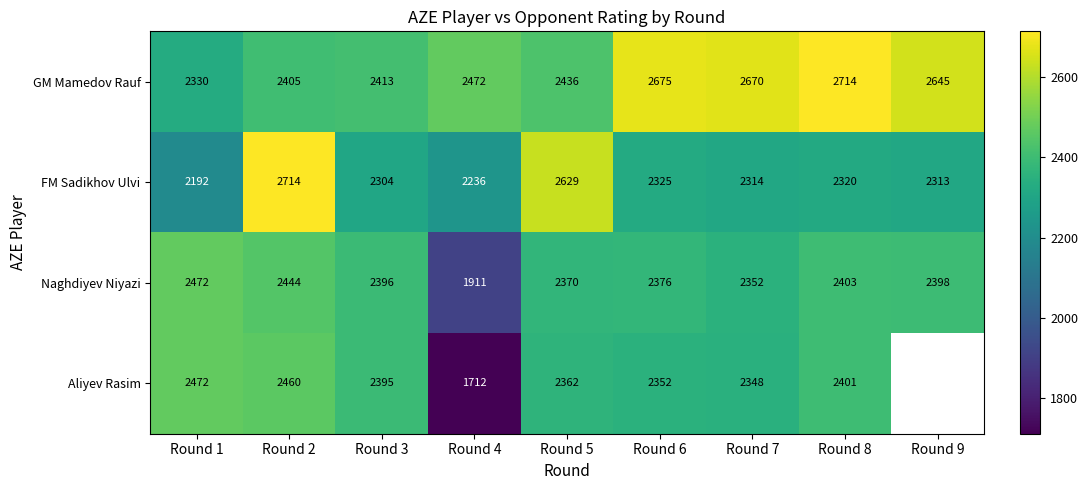

Is it true that GM Mamedov Rauf equals 1170.4 at Round 6?

False